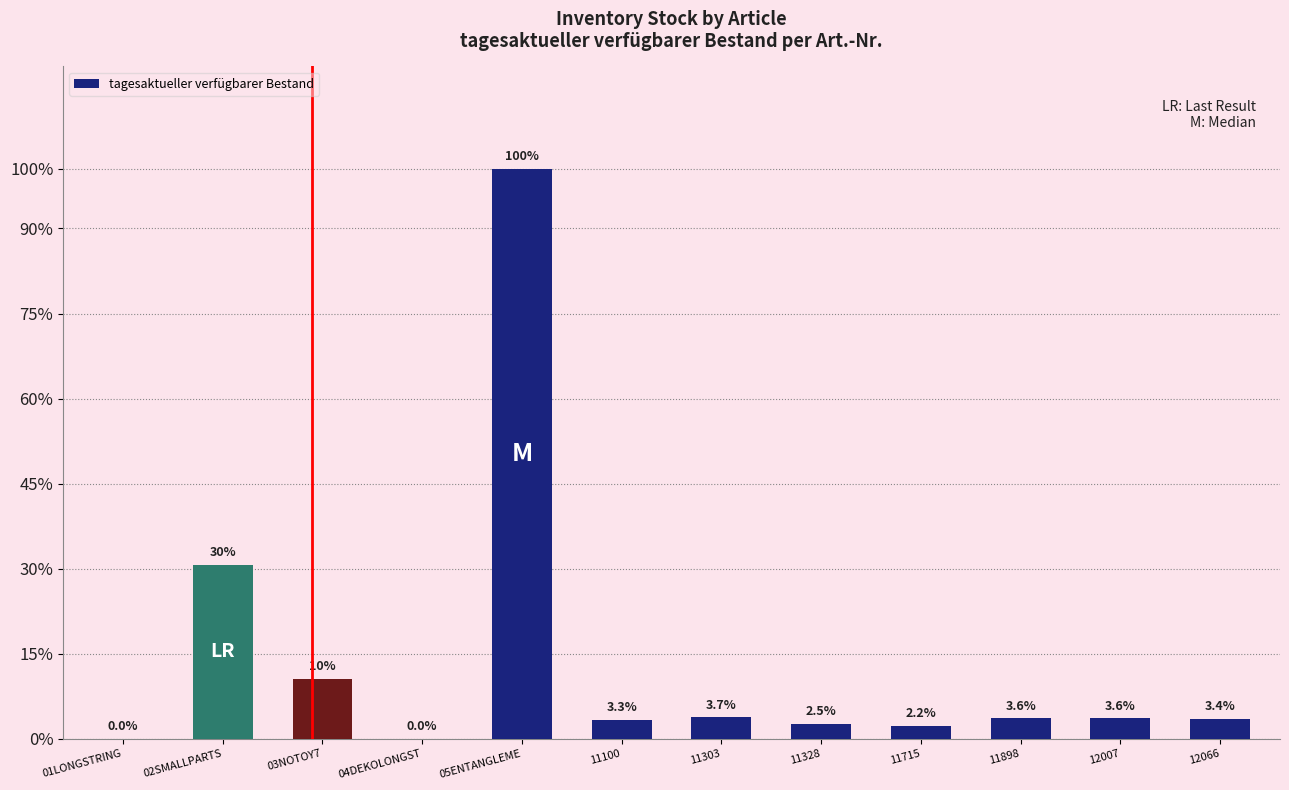

What is the change in value from 02SMALLPARTS to 11303?

-179